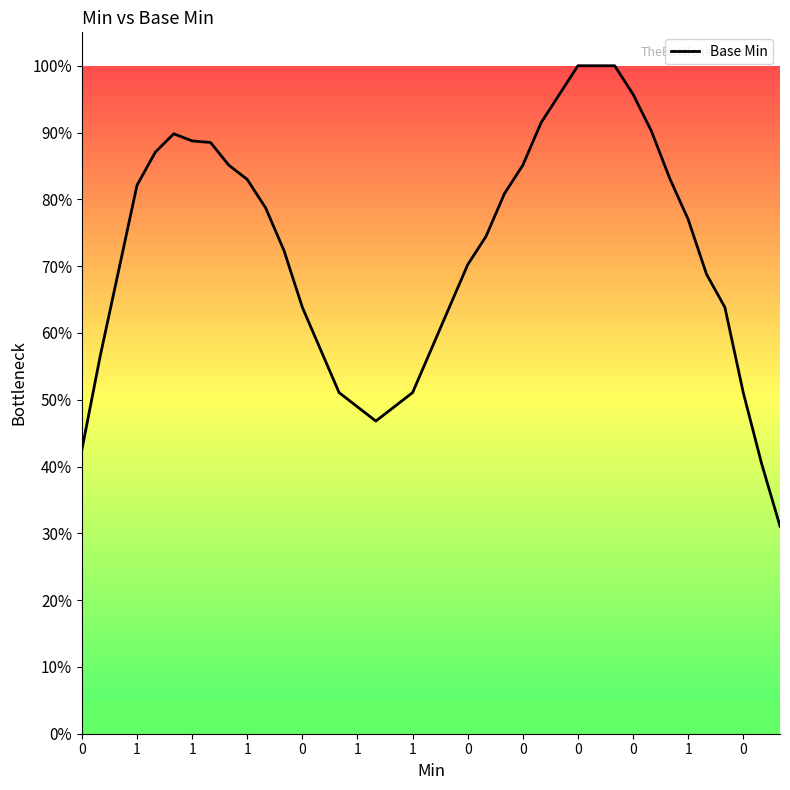

What is the maximum value shown in the chart?

100.0